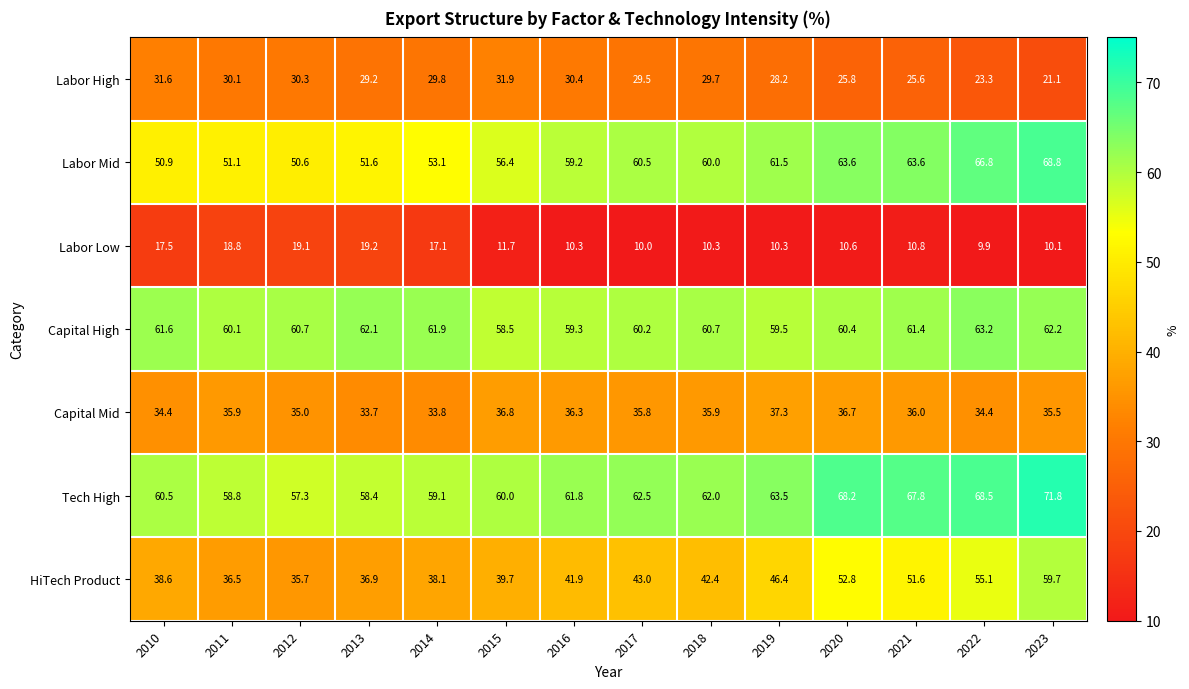

Is the value of Labor Low at 2013 greater than the value of Labor Mid at 2020?

No